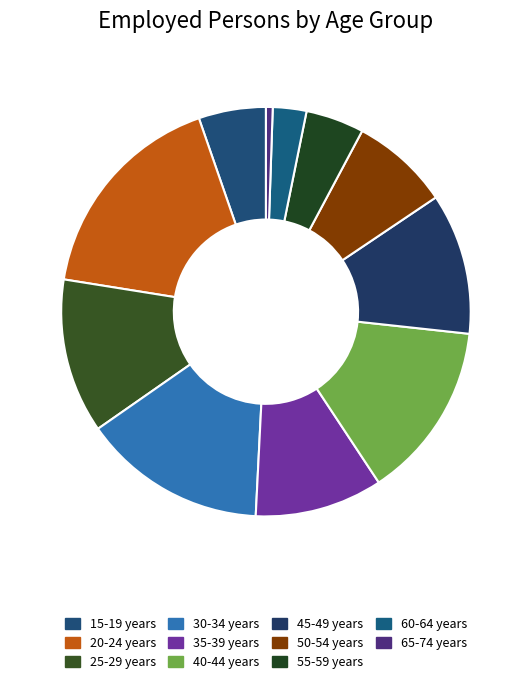

What is the smallest slice in the pie chart?

65-74 years